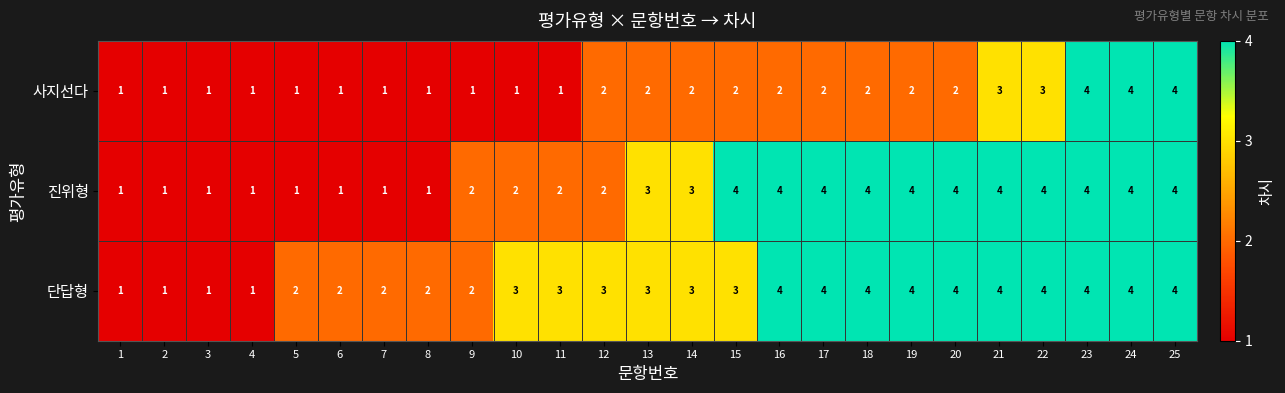

The 단답형 series shows 1 at 9. True or false?

False